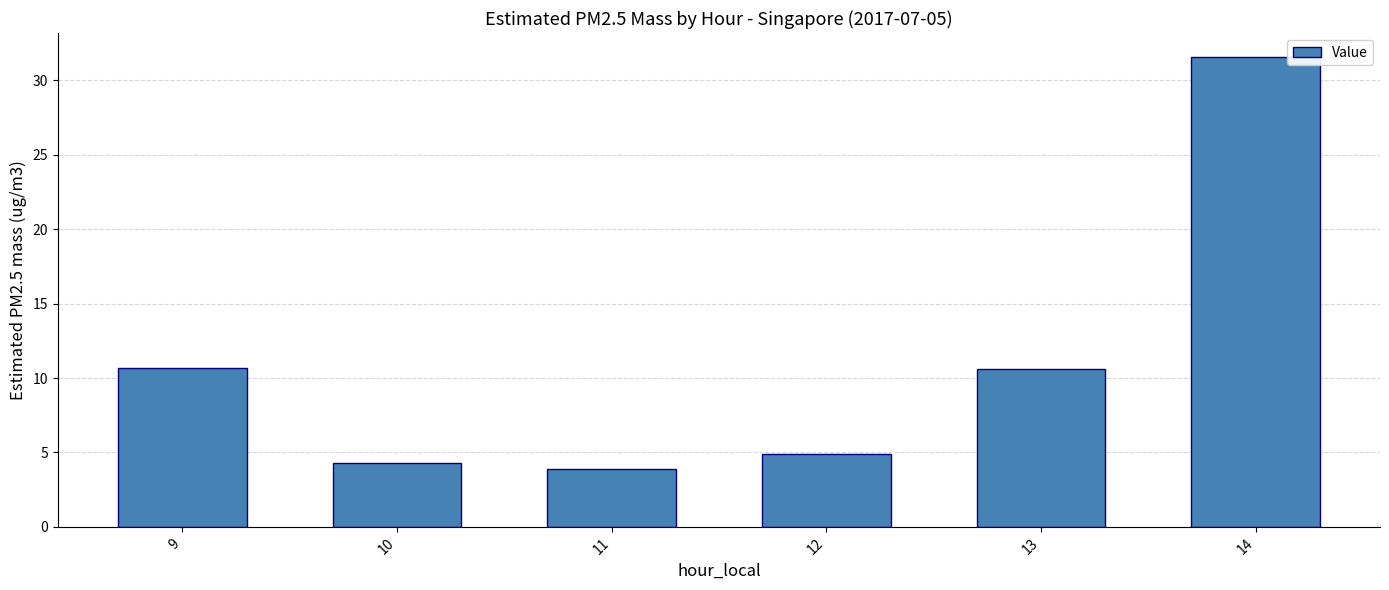

What is the difference between the values at 11 and 9?

6.8